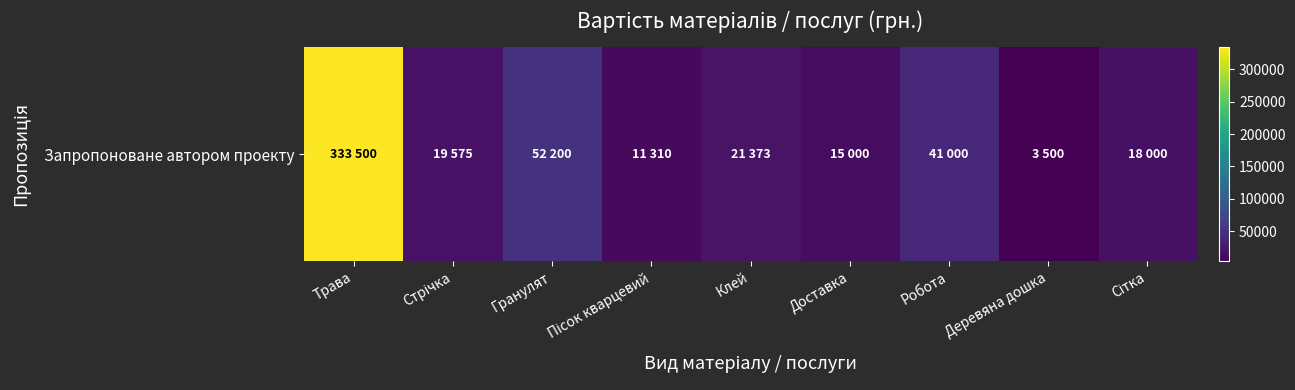

Read the value at Гранулят, to the nearest 50.

52200